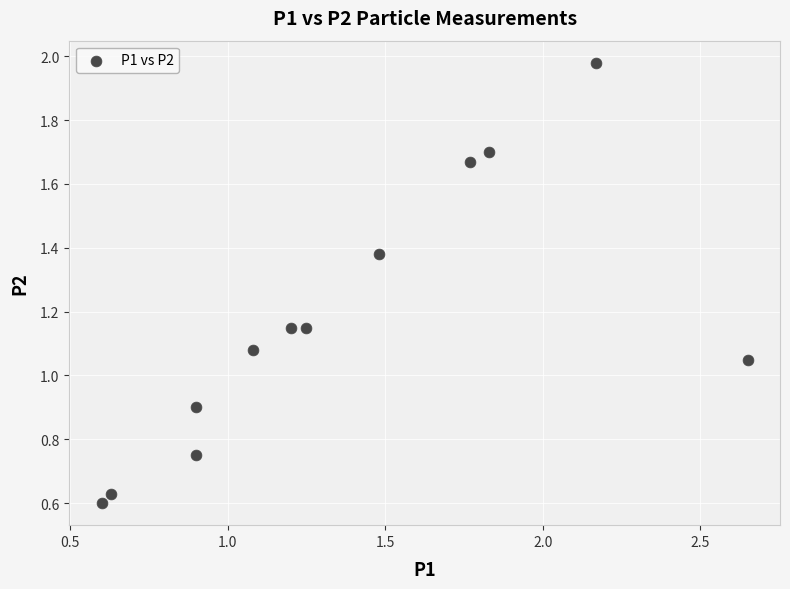

What is the average Y value?

1.2